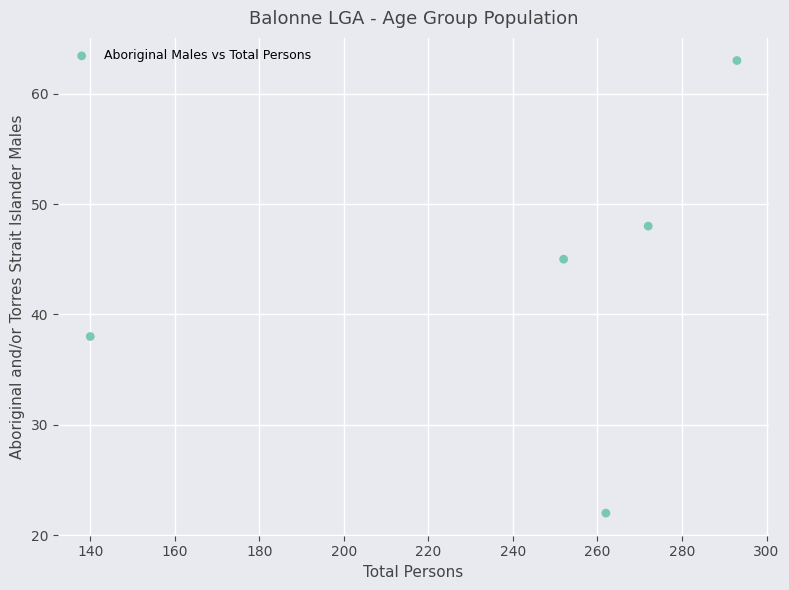

What Y value in the scatter plot is closest to 42?

45